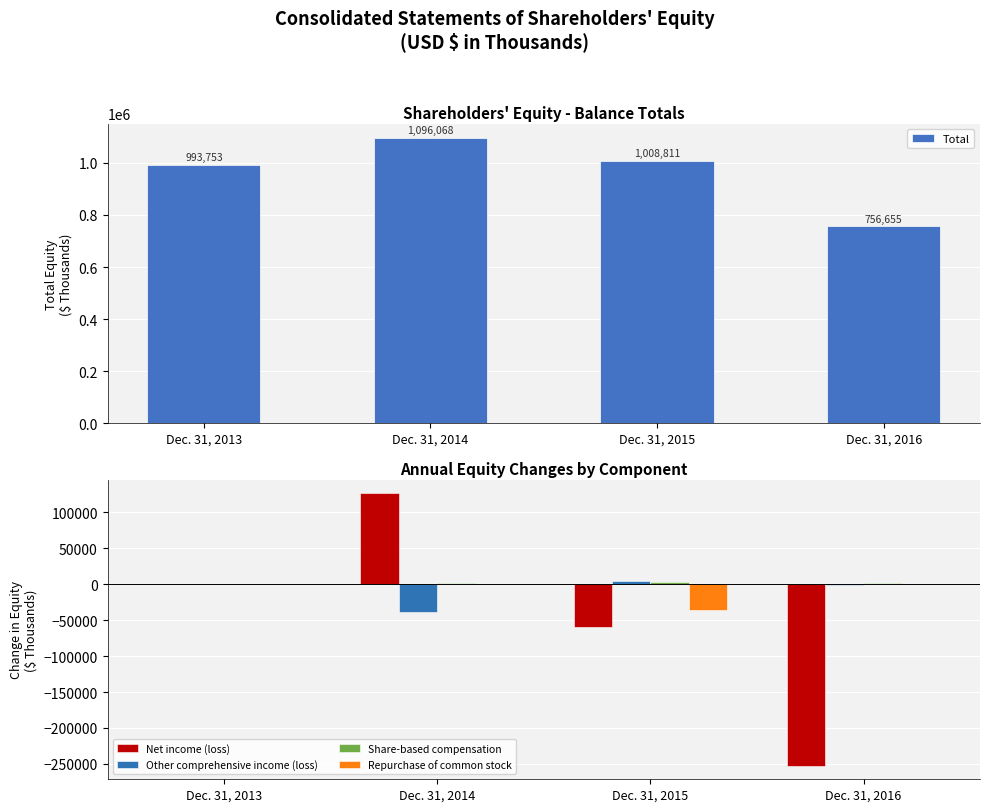

Reading left to right, list all the values displayed in this chart.

Total: 993753	1096068	1008811	756655
Net income (loss): 0	126474	-59310	-252415
Other comprehensive income (loss): 0	-38501	5032	-1243
Share-based compensation: 0	1691	3373	1502
Repurchase of common stock: 0	0	-36352	0